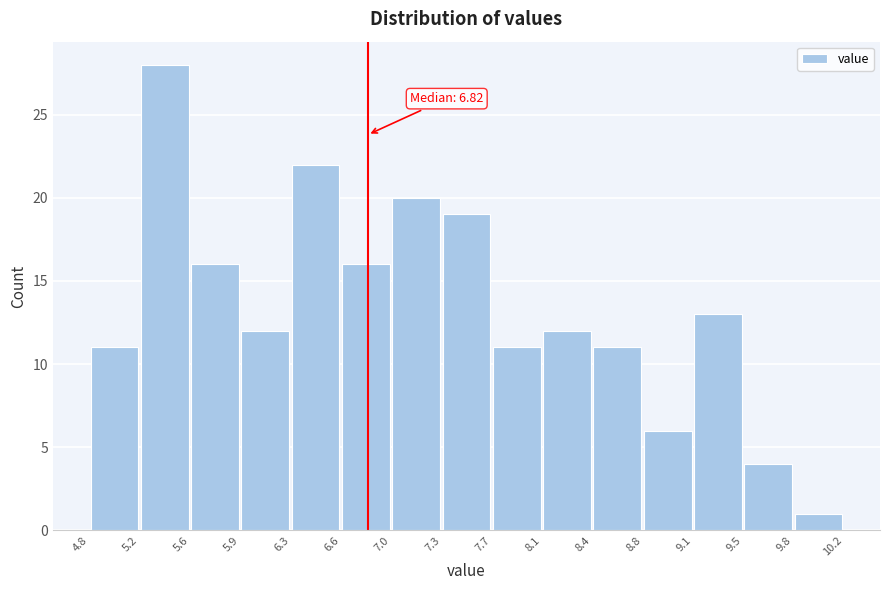

Which range on the x-axis has the tallest bar?

5.2 to 5.6